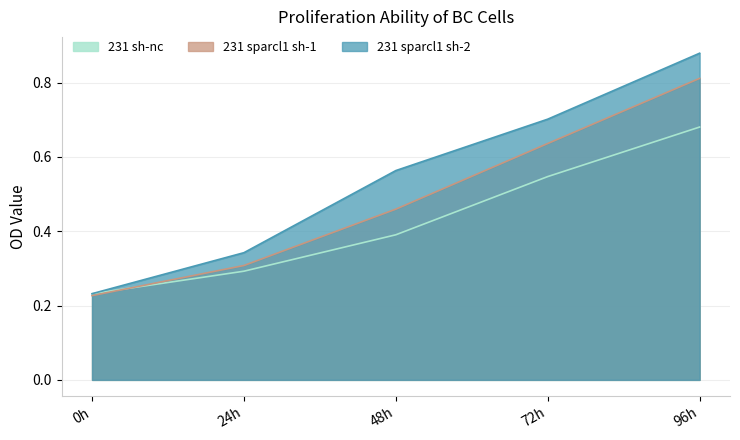

Which has a higher value, 0h or 24h?

24h